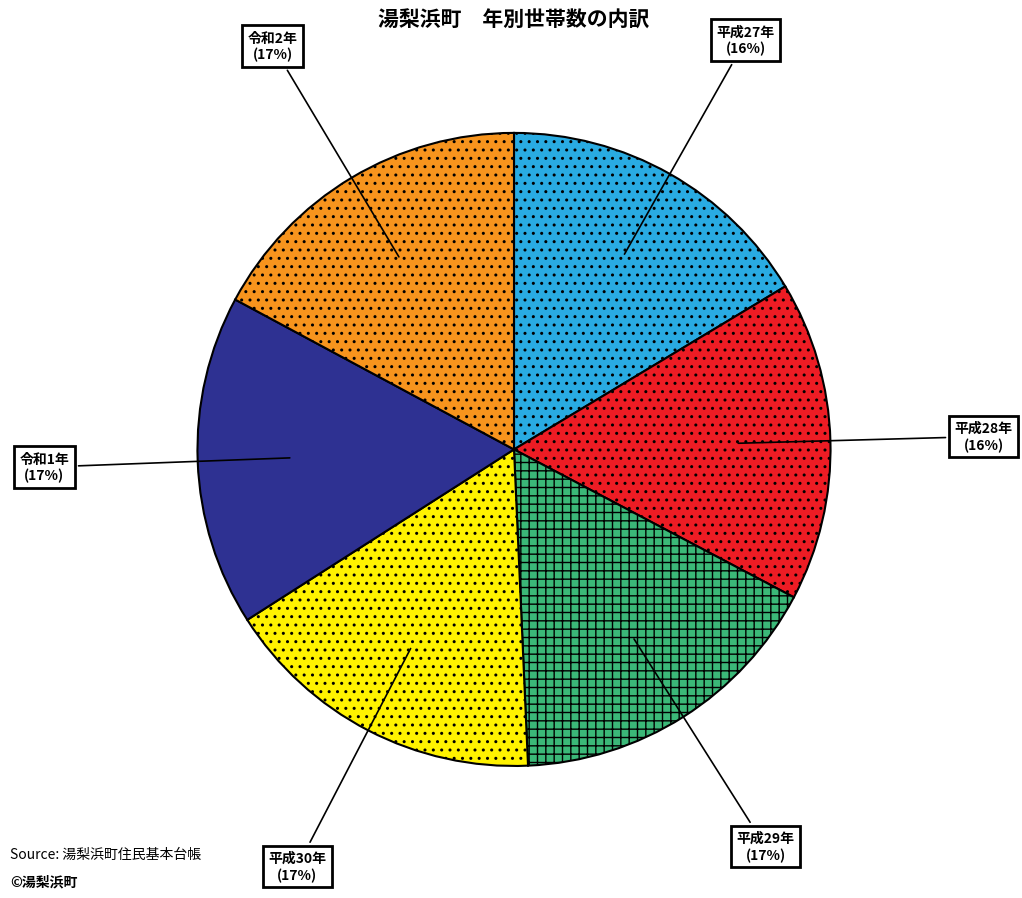

To the nearest percent, what is the average slice percentage?

17%